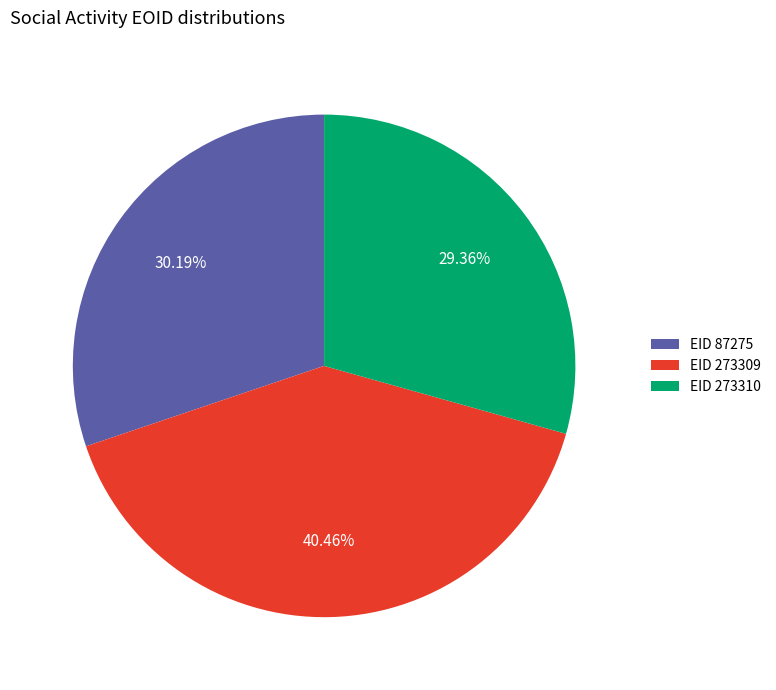

Rank the categories by value from highest to lowest.

EID 273309, EID 87275, EID 273310